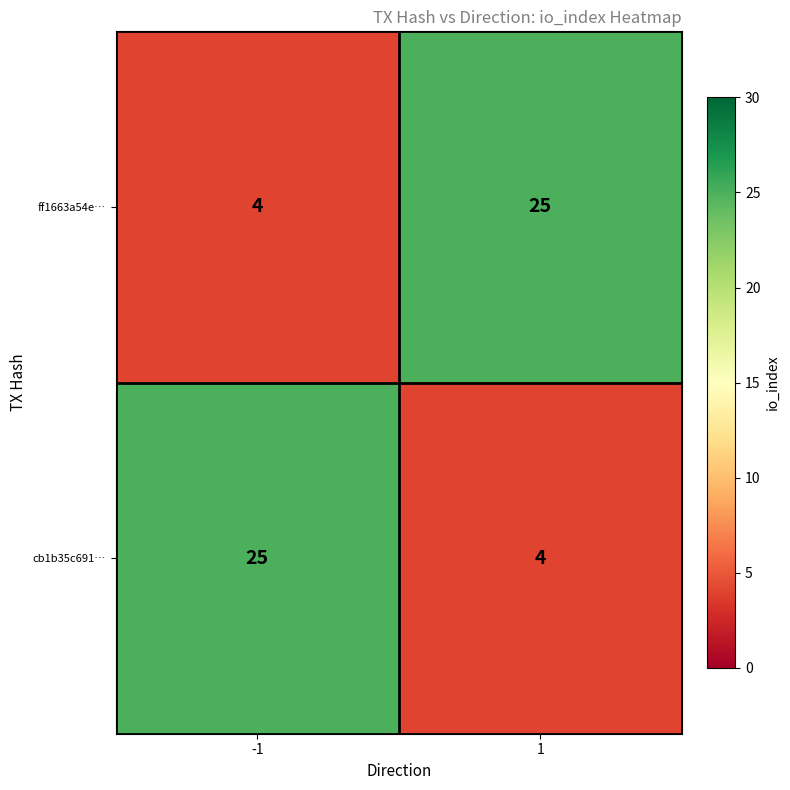

What is the sum of all ff1663a54e… values?

29